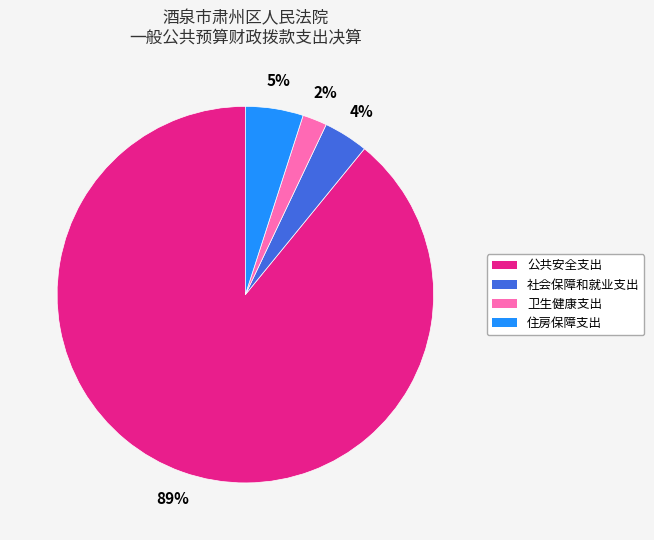

Which slice represents more than half of the pie?

公共安全支出